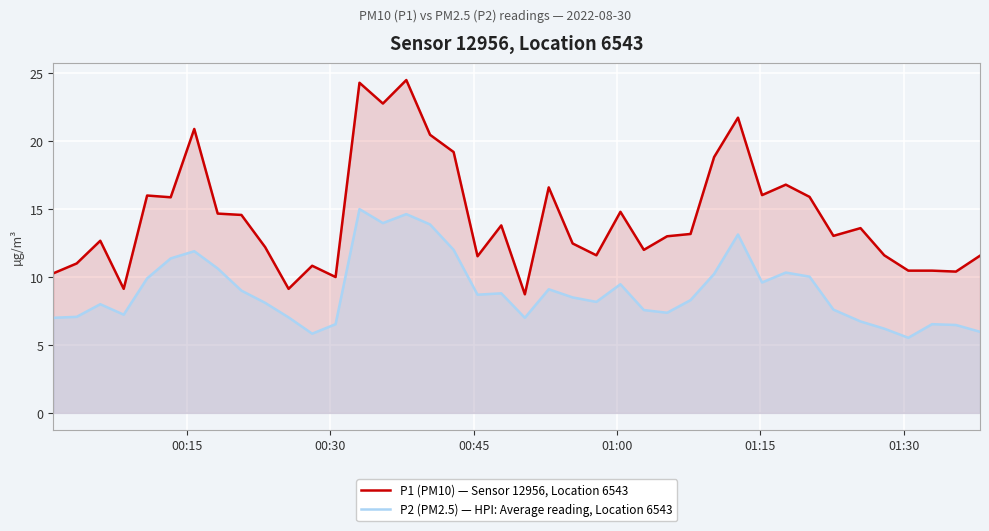

How many lines are shown in the chart?

2